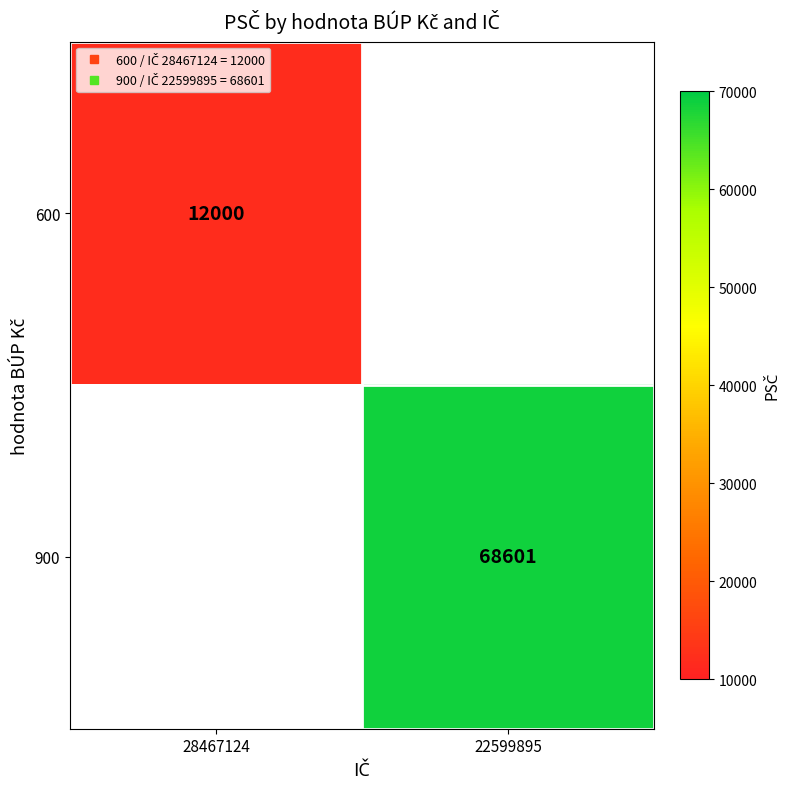

How many values in 900 are above zero?

1